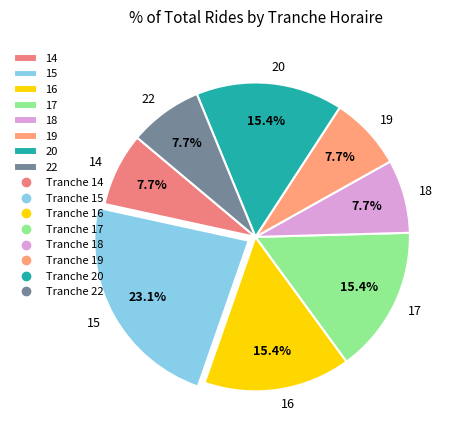

Which category has the biggest portion of the pie?

15